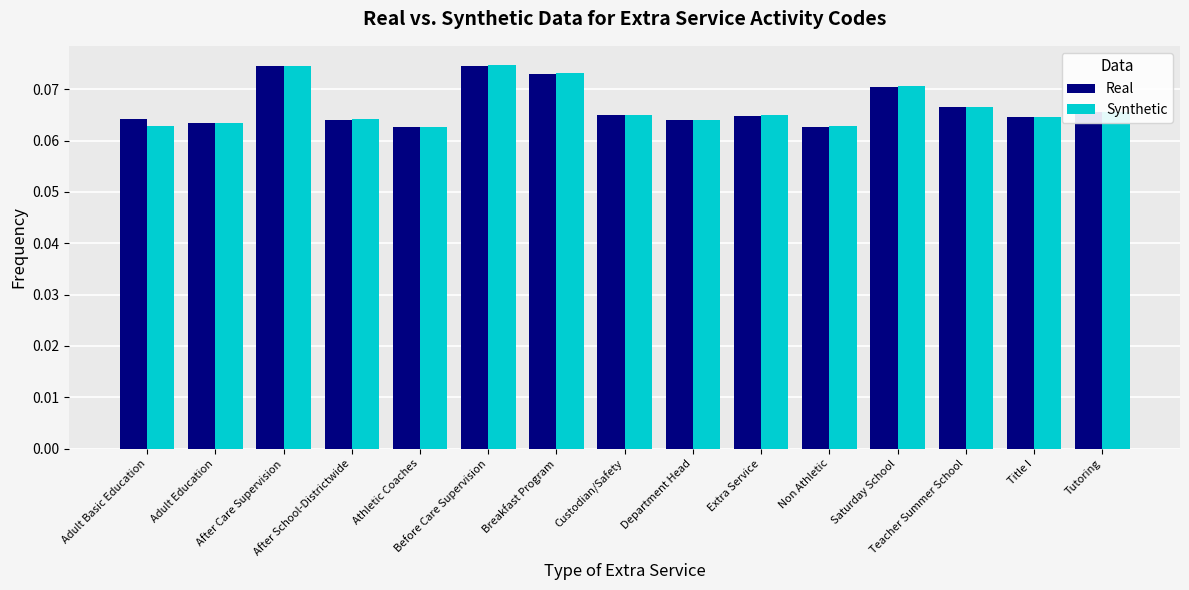

At how many categories does at least one series exceed 0?

15